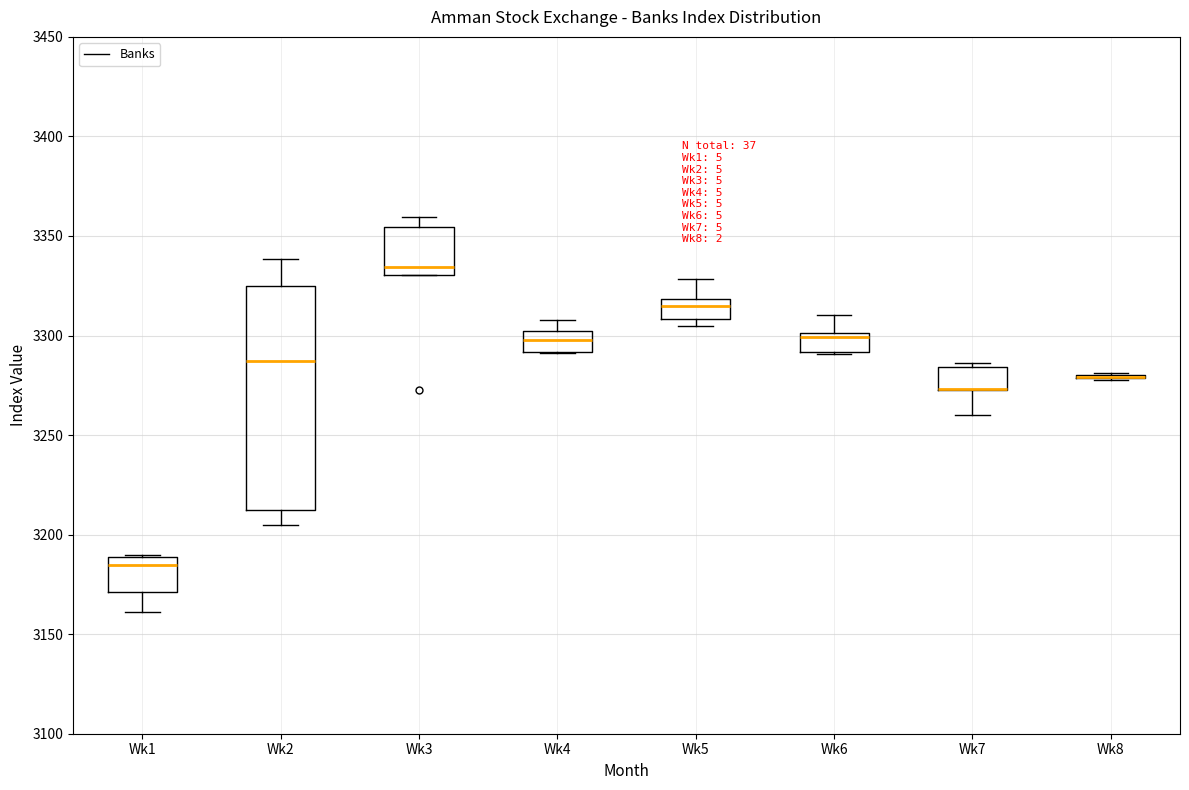

Where is the lower edge of the box for Wk3 on the y-axis? The values are not printed on the chart, so give them approximately, as read against the axis.

3330